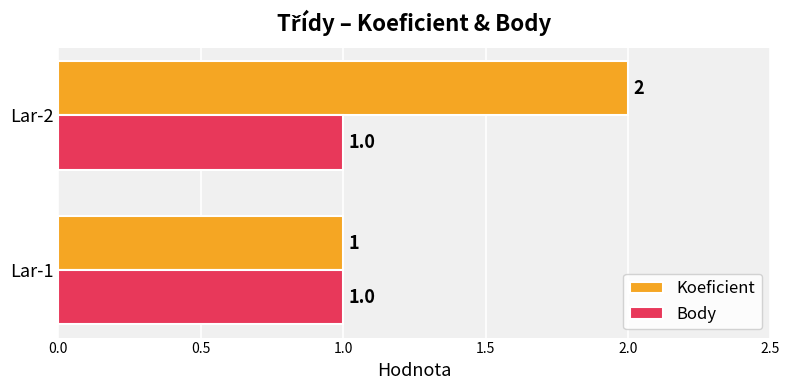

What is the maximum value for Koeficient?

2